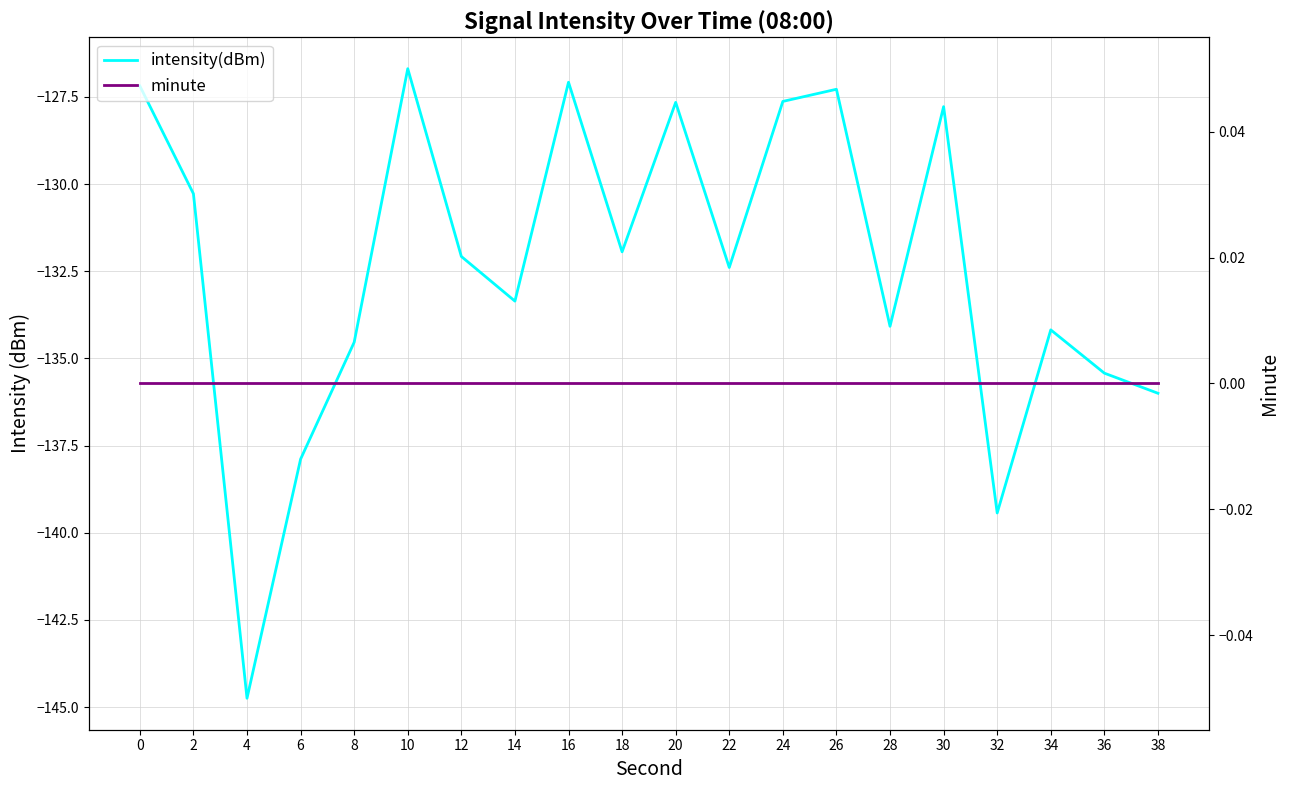

True or false: intensity(dBm) and minute intersect in this chart.

False